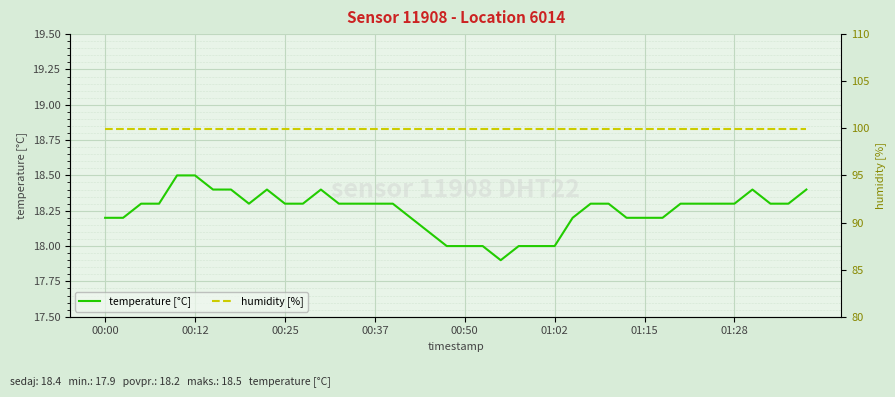

What is the highest value of the temperature [°C] series?

18.5